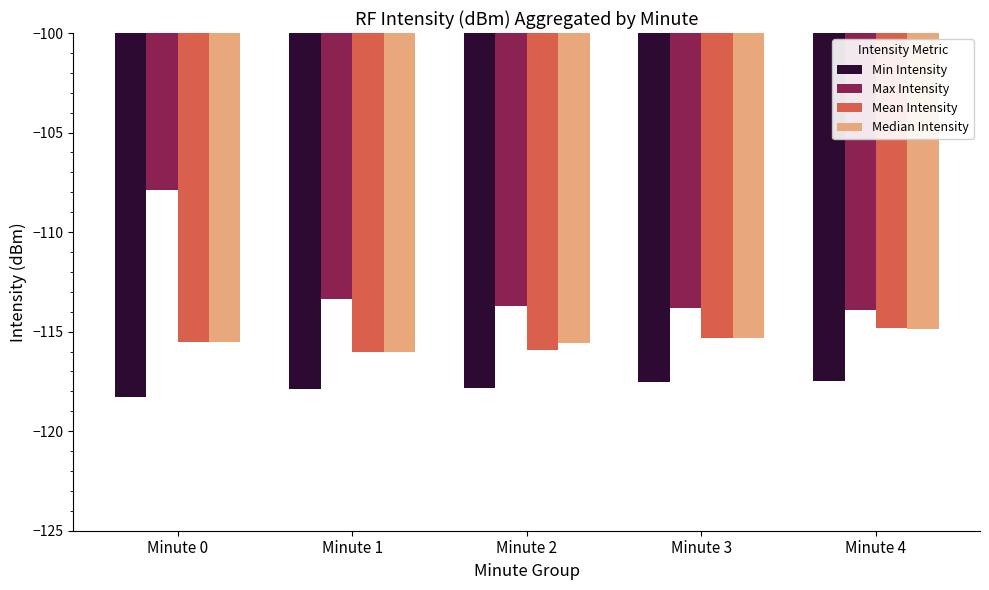

How many data points in Median Intensity are above -115?

1